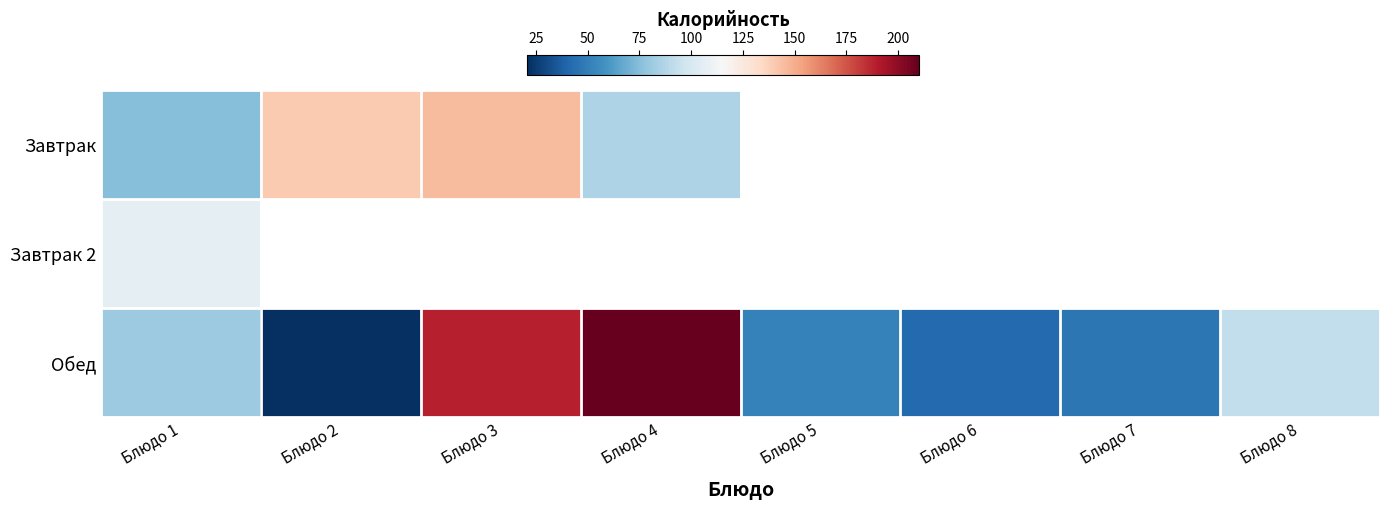

What is the minimum value for Обед?

20.7